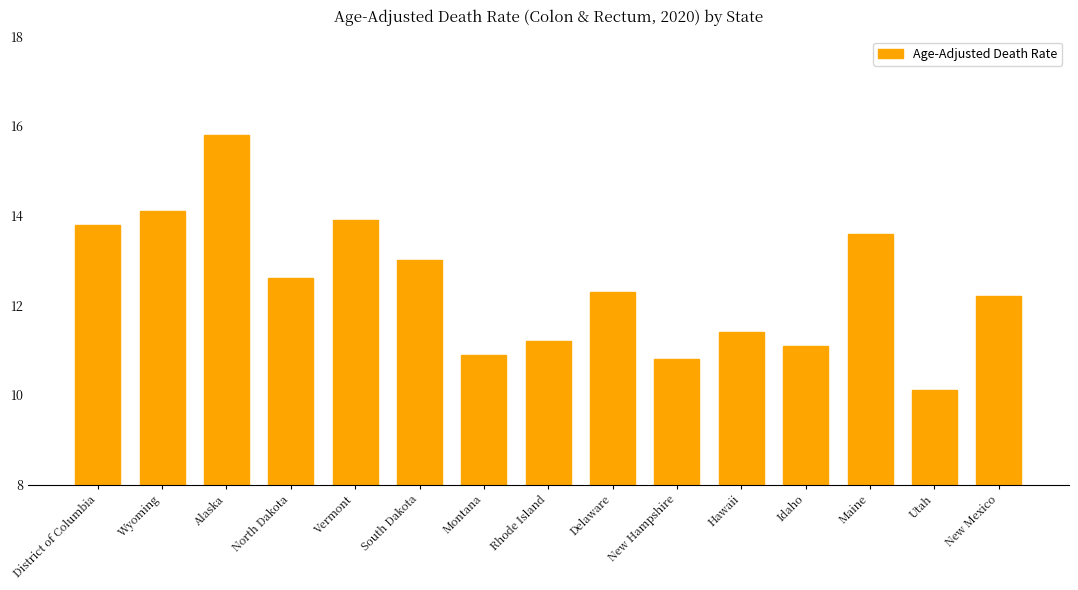

Count the number of categories in the chart.

15